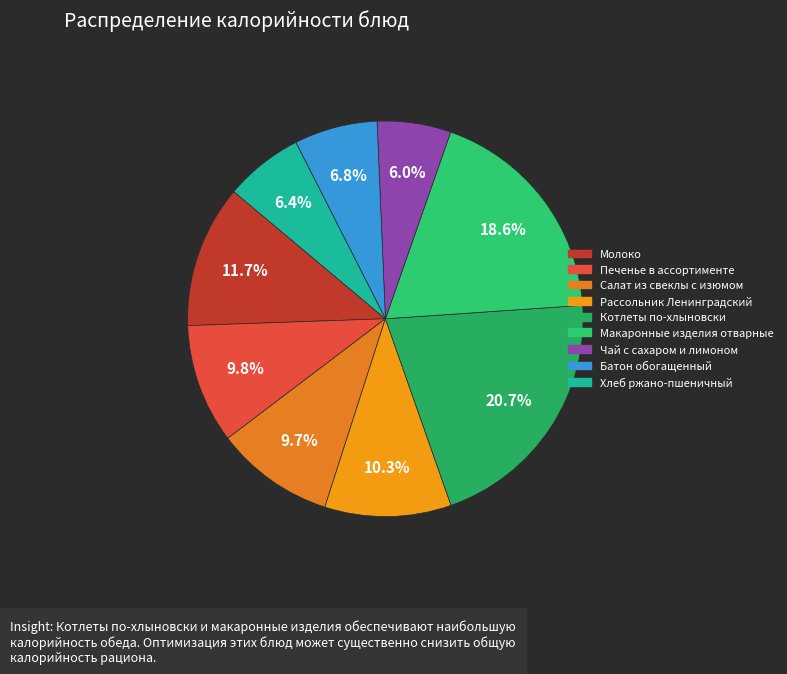

Combined, do Салат из свеклы с изюмом and Рассольник Ленинградский account for over 50%?

No